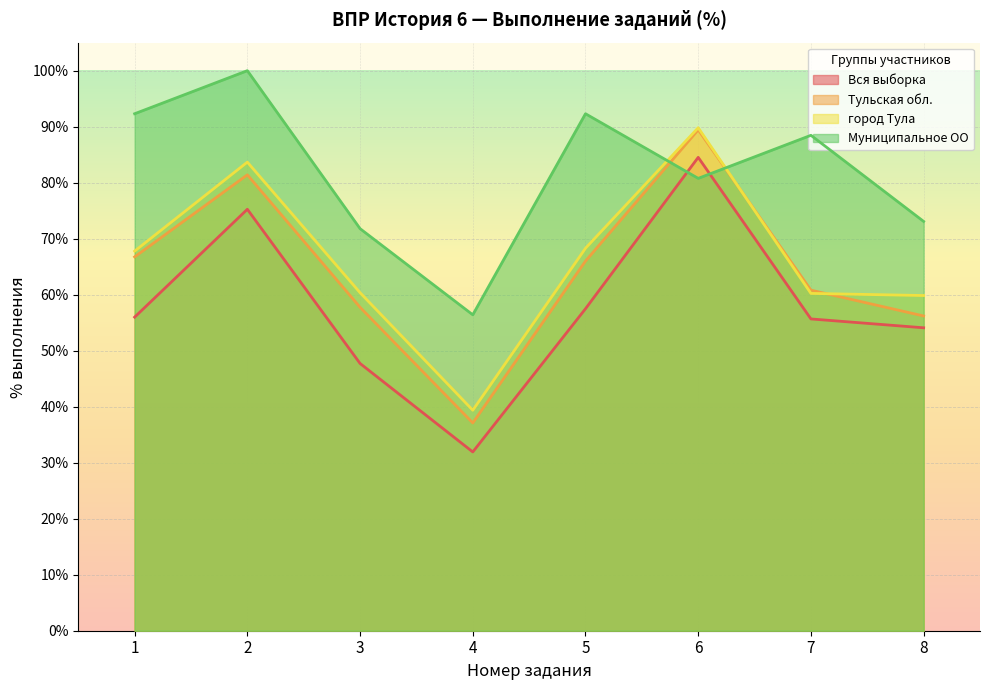

Between 3 and 6, which series saw the biggest shift?

Вся выборка